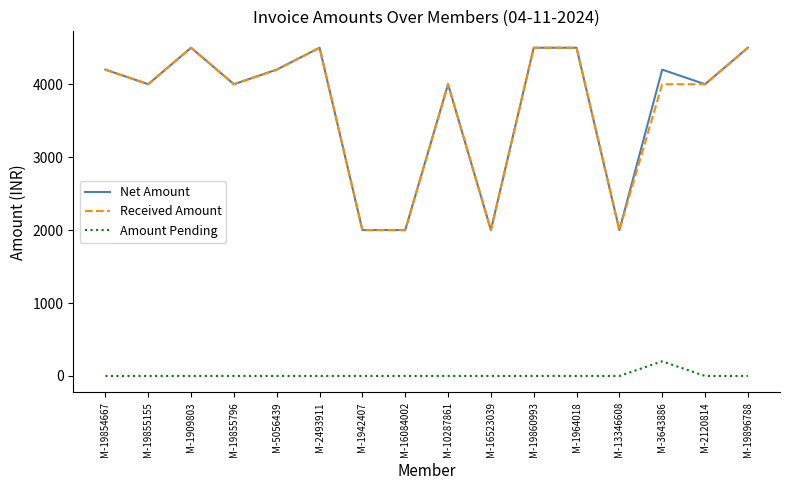

True or false: Received Amount and Amount Pending cross at least once.

False